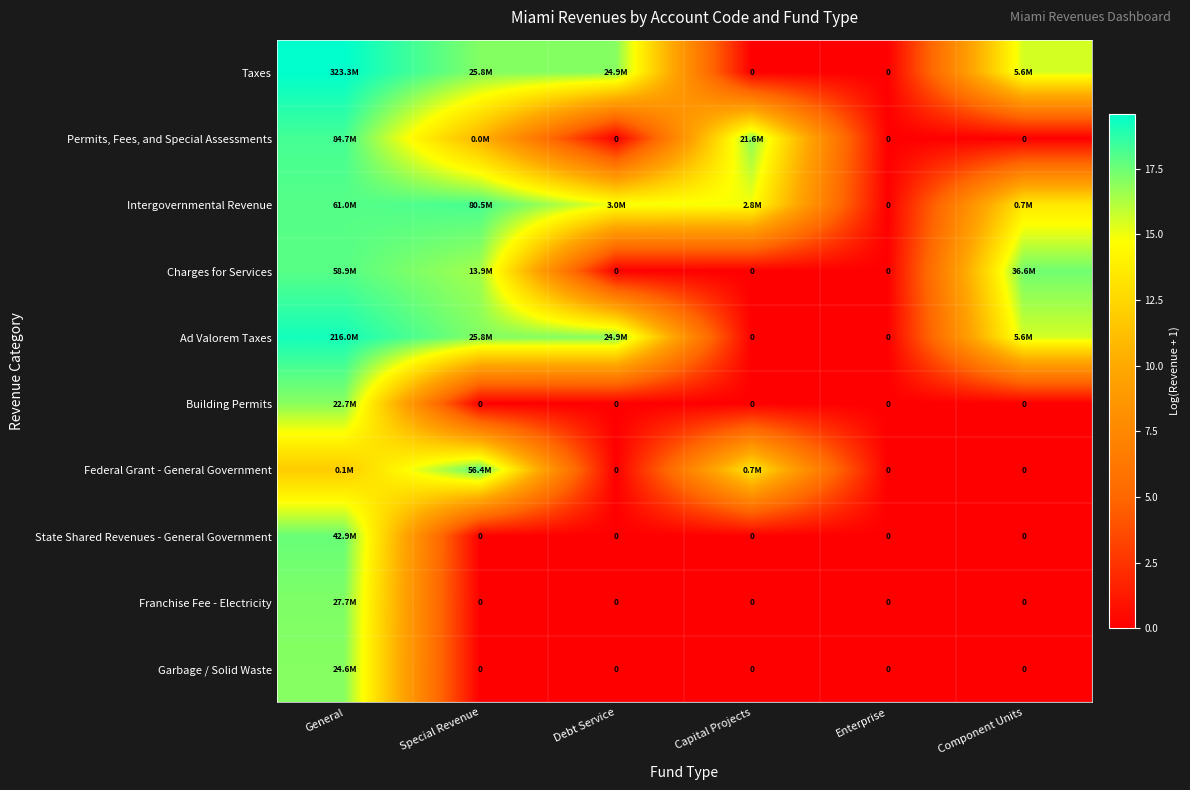

Which category has the highest value in the Garbage / Solid Waste series?

General